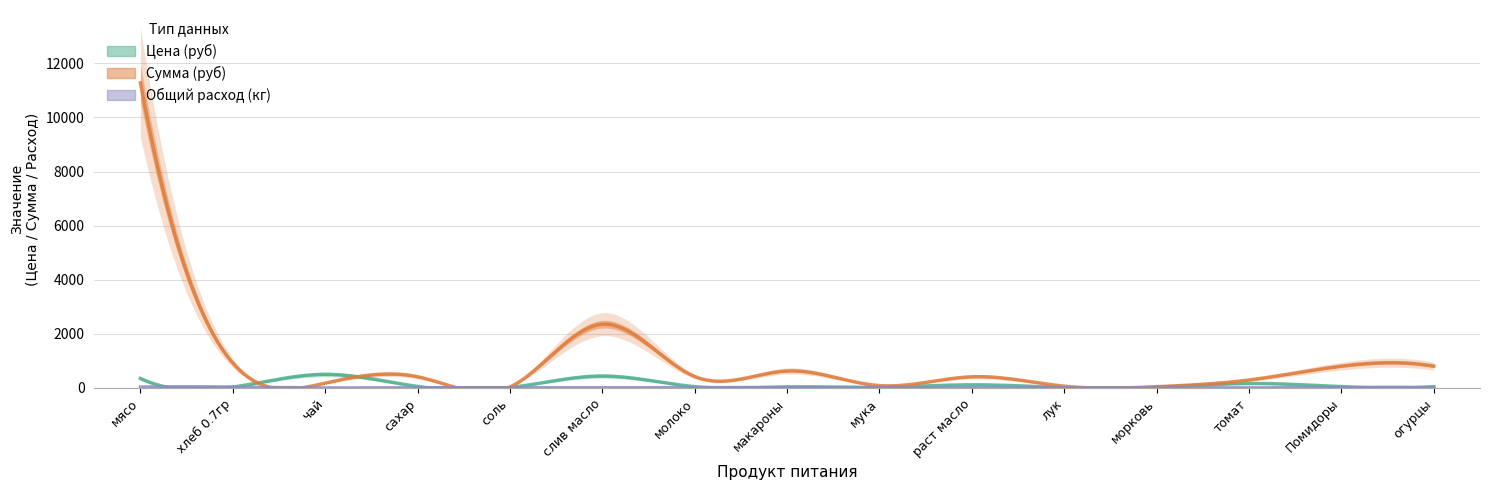

Where is Сумма (руб) nearest to the value 5655?

слив масло